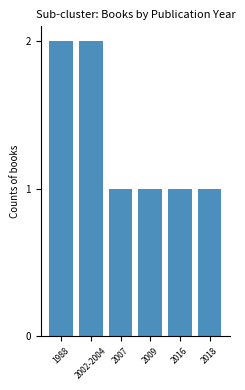

What is the difference between the maximum and minimum values?

1